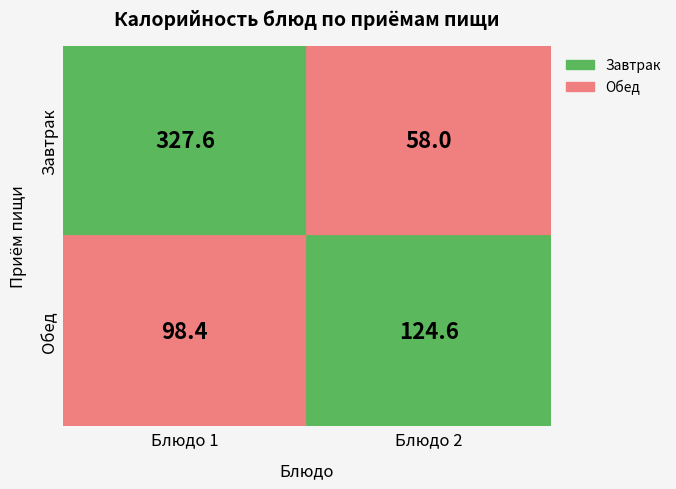

What is the lowest value of the Завтрак series?

58.0